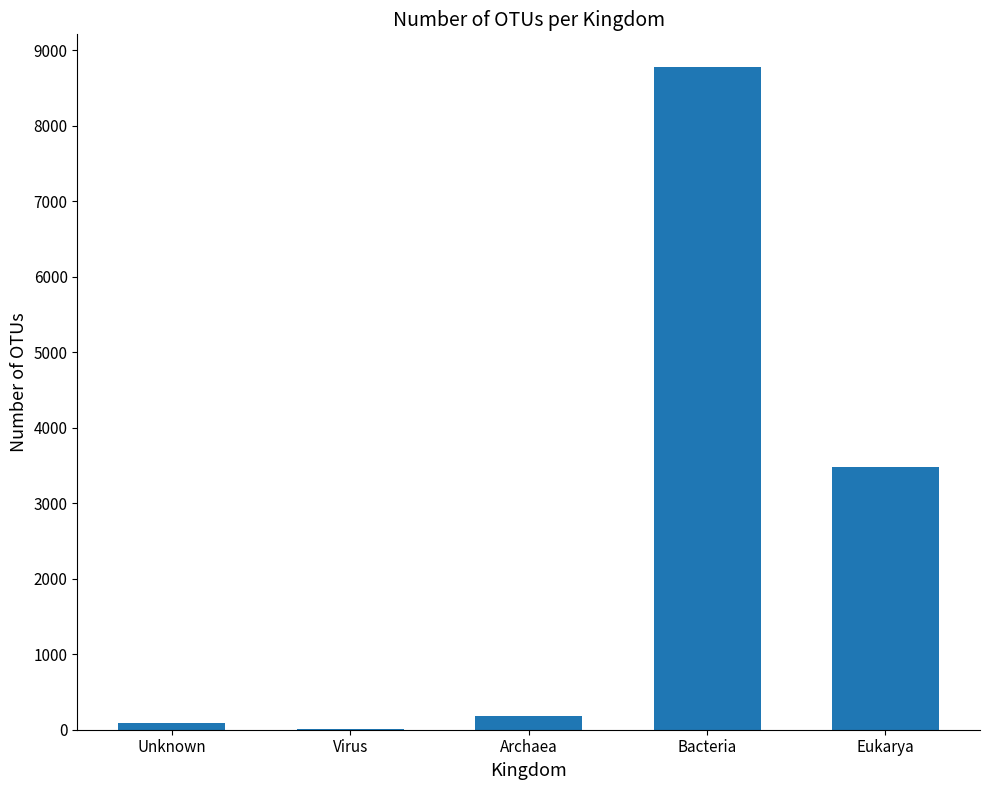

At which category does the chart reach its peak across all series?

Bacteria